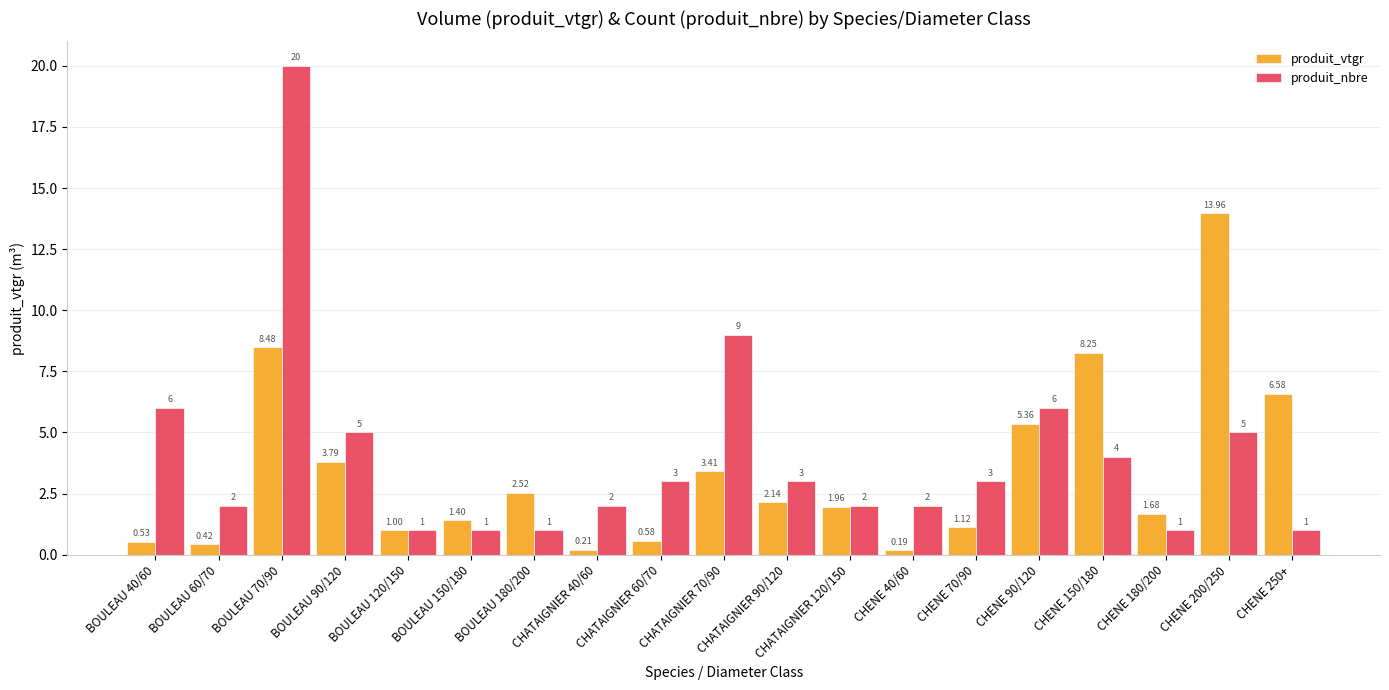

Is it true that produit_nbre equals 3.2 at CHENE 200/250?

False